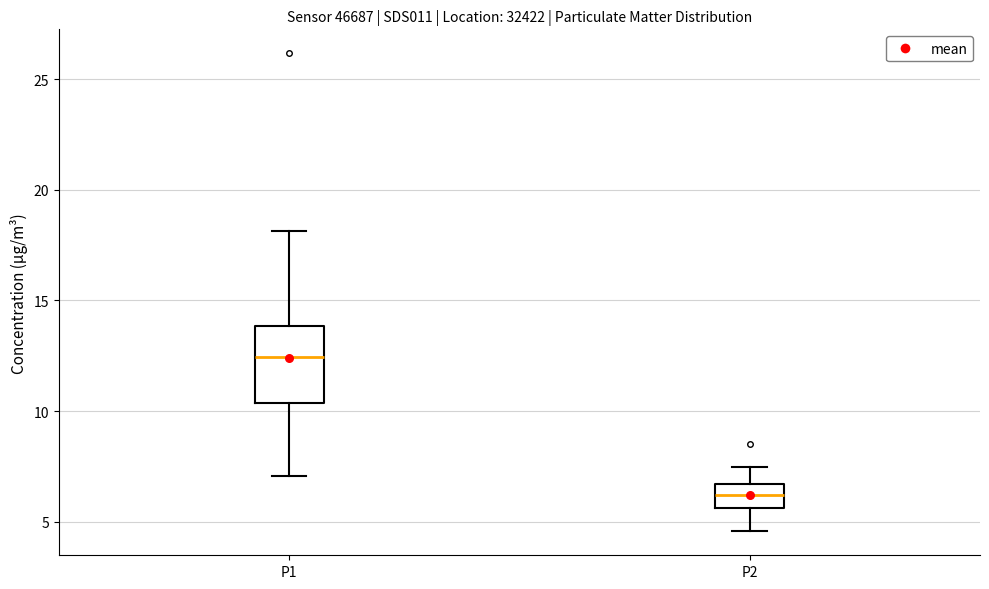

Where is the lower edge of the box for P2 on the y-axis? The values are not printed on the chart, so give them approximately, as read against the axis.

5.5